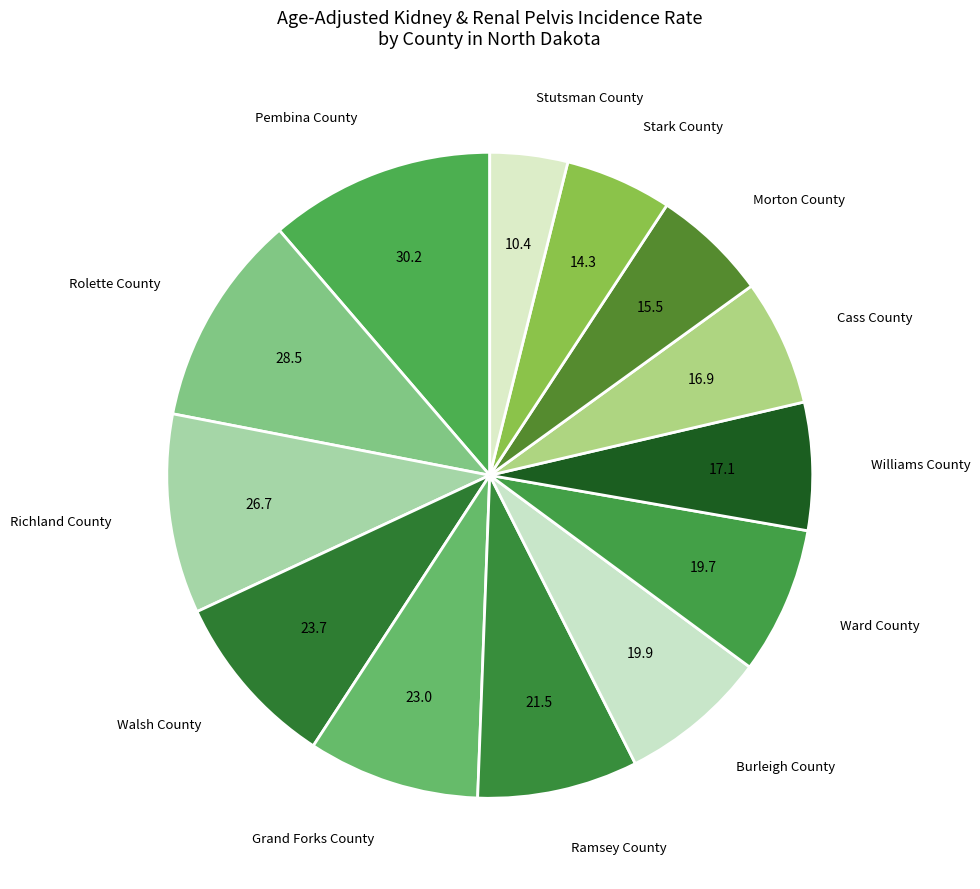

Do Grand Forks County and Cass County together represent more than half of the pie?

No